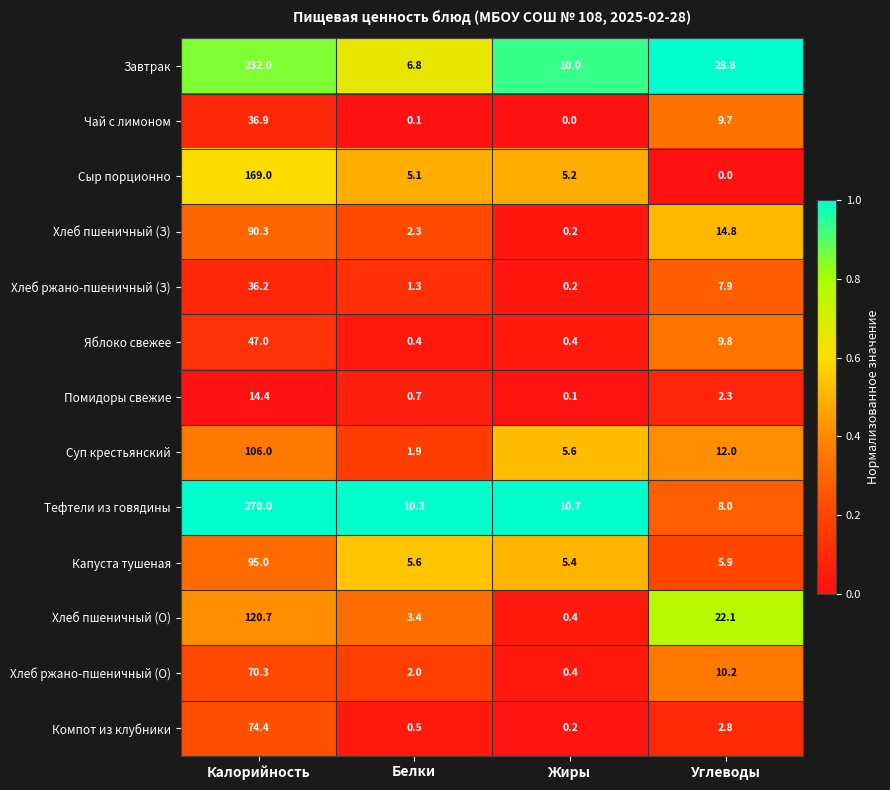

At Углеводы, list the series in order from largest to smallest.

Завтрак, Хлеб пшеничный (О), Хлеб пшеничный (З), Суп крестьянский, Хлеб ржано-пшеничный (О), Яблоко свежее, Чай с лимоном, Тефтели из говядины, Хлеб ржано-пшеничный (З), Капуста тушеная, Компот из клубники, Помидоры свежие, Сыр порционно